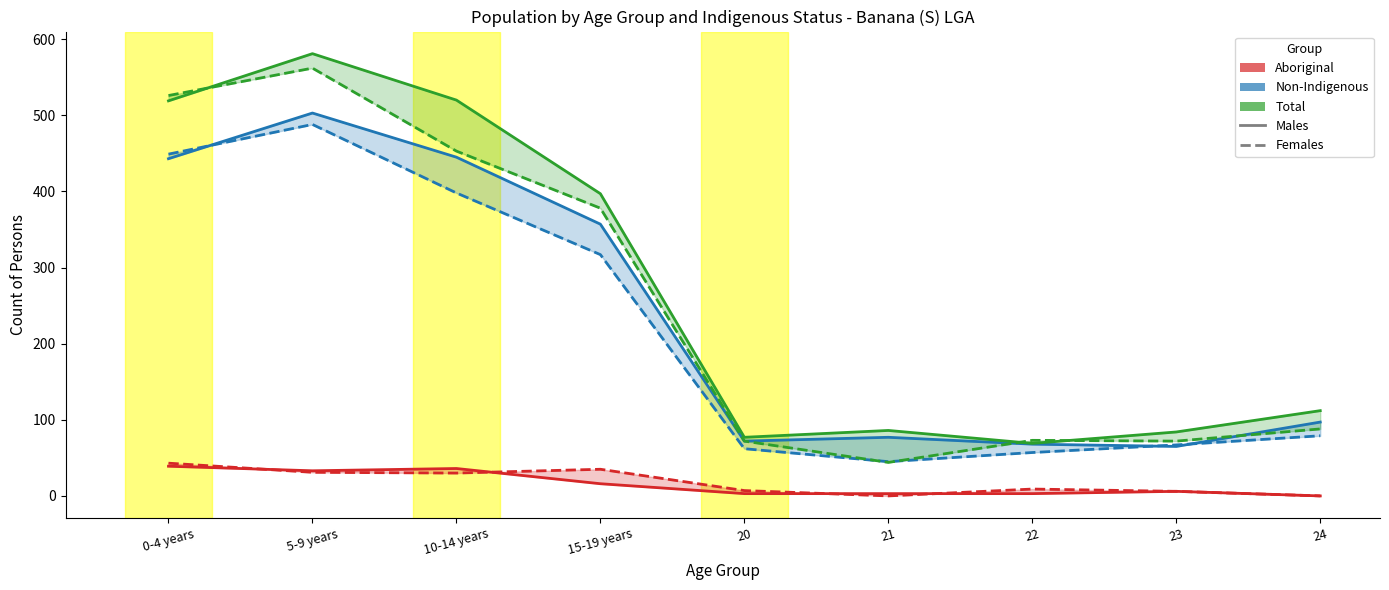

True or false: Aboriginal Females and Non-Indigenous Males cross at least once.

False